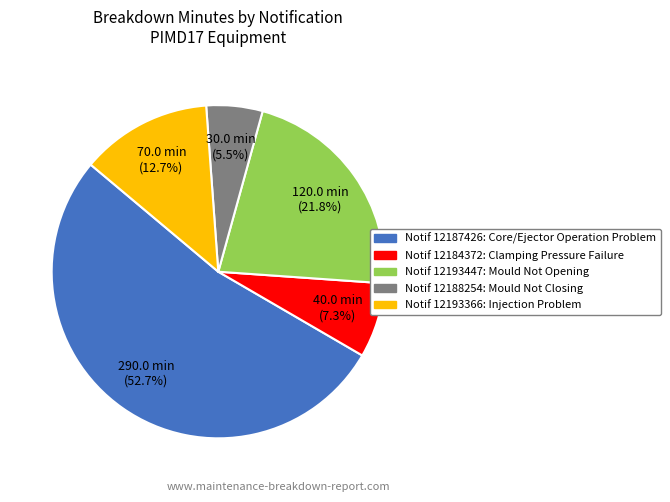

Is there a majority slice in this chart?

Yes